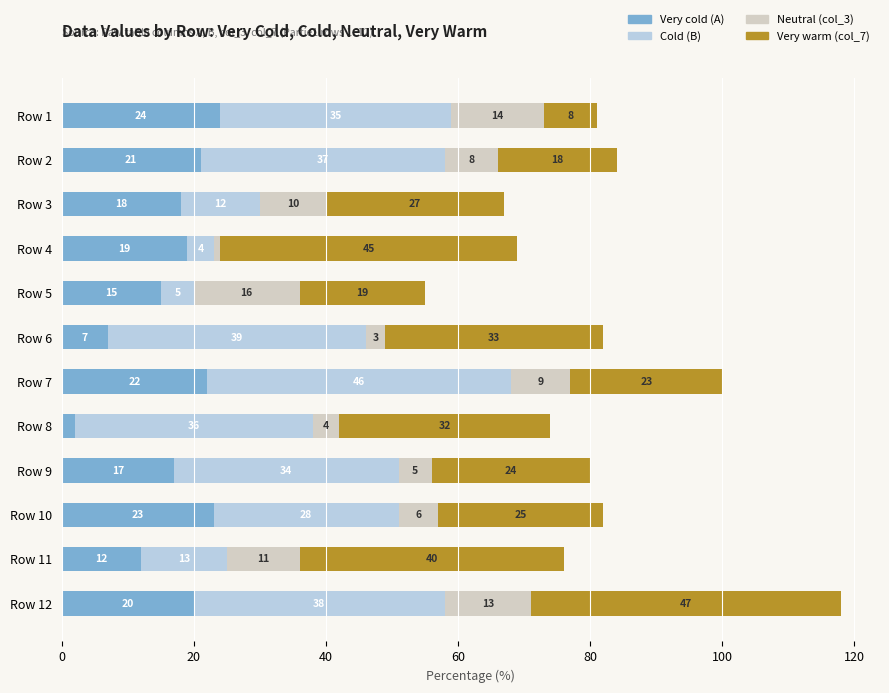

True or false: Very cold (A) has a value of 7 at Row 11.

False